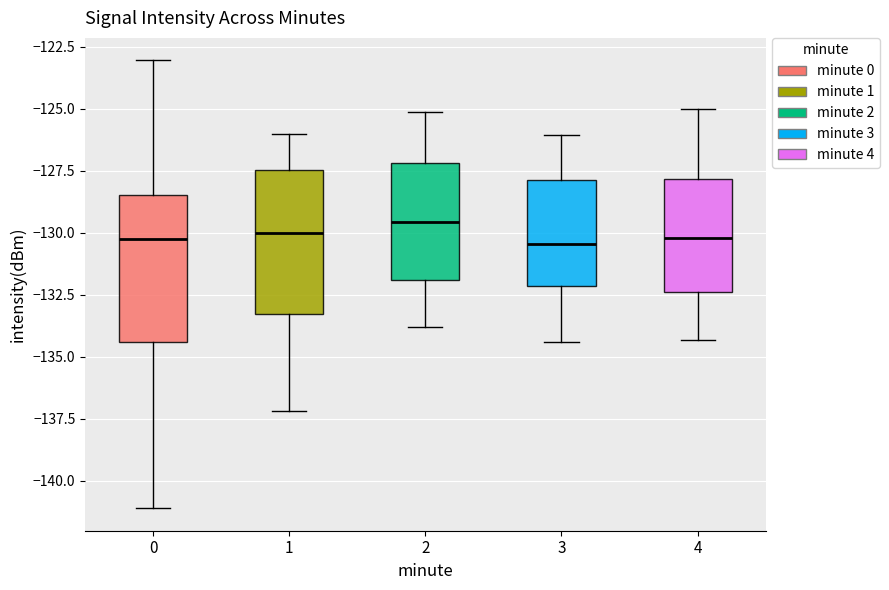

Reading left to right, read every box against the y-axis: the position of its median line, the range the box covers, and the ends of its whiskers. The values are not printed on the chart, so give them approximately, as read against the axis.

0: median -130.5, box -134.5 to -128.5, whiskers -141.0 to -123.0
1: median -130.0, box -133.5 to -127.5, whiskers -137.0 to -126.0
2: median -129.5, box -132.0 to -127.0, whiskers -134.0 to -125.0
3: median -130.5, box -132.0 to -128.0, whiskers -134.5 to -126.0
4: median -130.0, box -132.5 to -128.0, whiskers -134.5 to -125.0